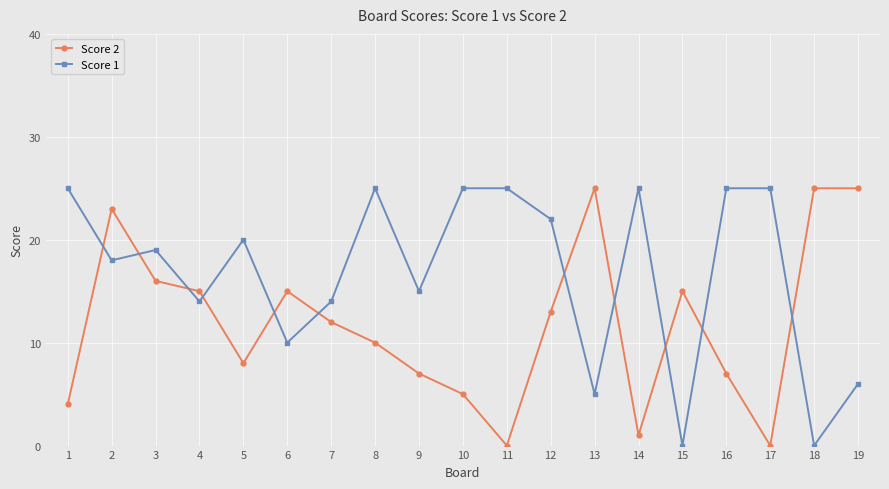

How many times do Score 1 and Score 2 cross each other?

11